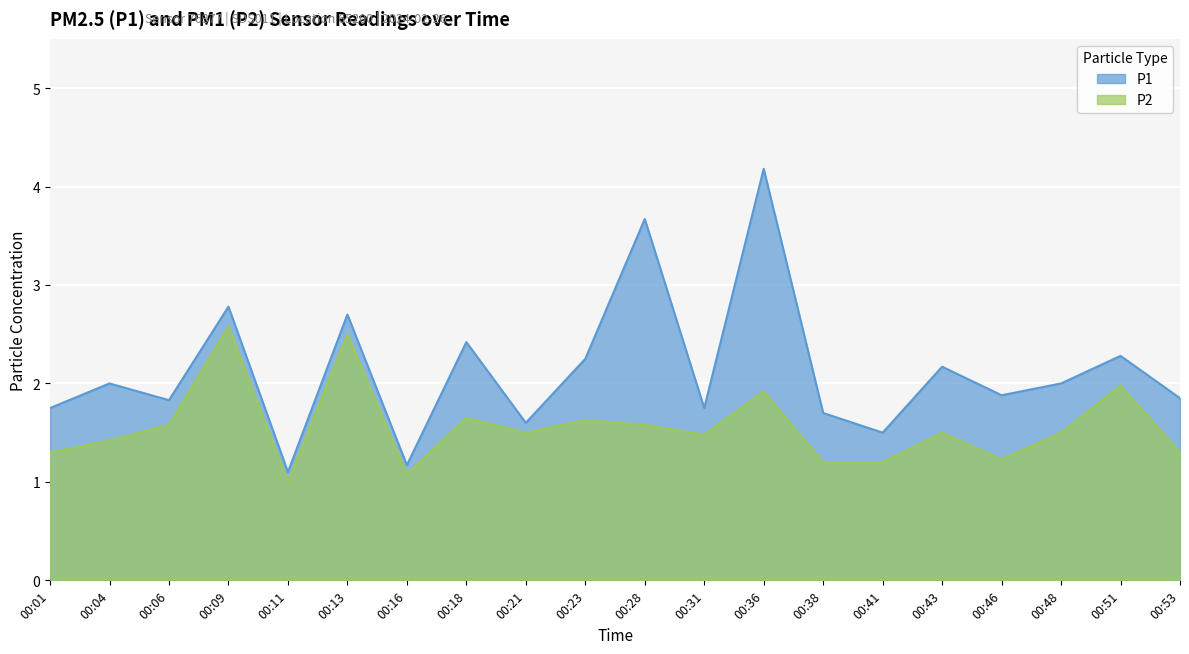

Reading left to right, what are all the values shown in this chart?

P1: 00:01=1.8	00:04=2.0	00:06=1.8	00:09=2.8	00:11=1.1	00:13=2.7	00:16=1.2	00:18=2.4	00:21=1.6	00:23=2.2	00:28=3.7	00:31=1.8	00:36=4.2	00:38=1.7	00:41=1.5	00:43=2.2	00:46=1.9	00:48=2.0	00:51=2.3	00:53=1.9
P2: 00:01=1.3	00:04=1.4	00:06=1.6	00:09=2.6	00:11=1.0	00:13=2.5	00:16=1.1	00:18=1.6	00:21=1.5	00:23=1.6	00:28=1.6	00:31=1.5	00:36=1.9	00:38=1.2	00:41=1.2	00:43=1.5	00:46=1.2	00:48=1.5	00:51=2.0	00:53=1.3